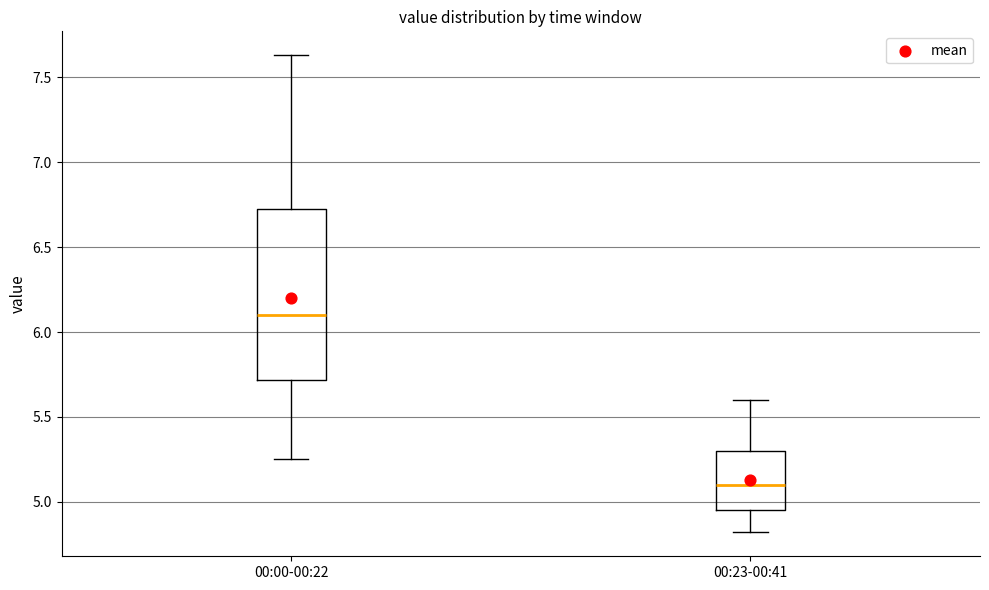

Which box's median line is the lowest?

00:23-00:41